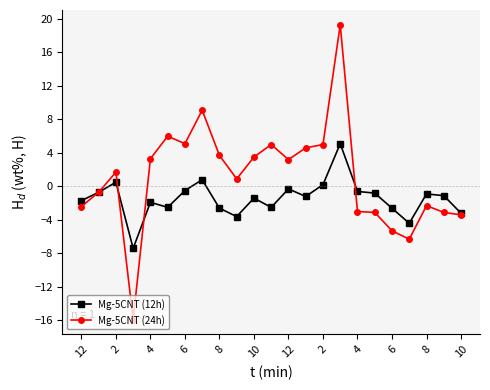

What is the value of the Mg-5CNT (12h) point at the 9th from the left?

-2.6